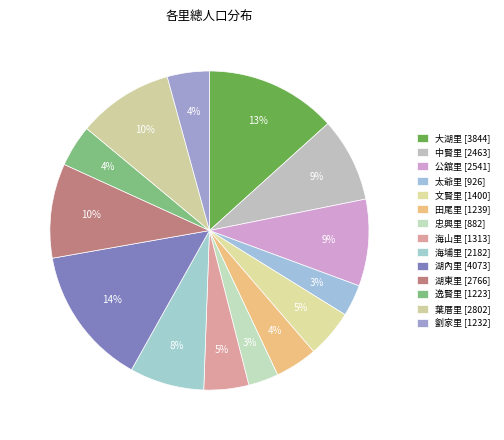

Which slice is the largest?

湖內里